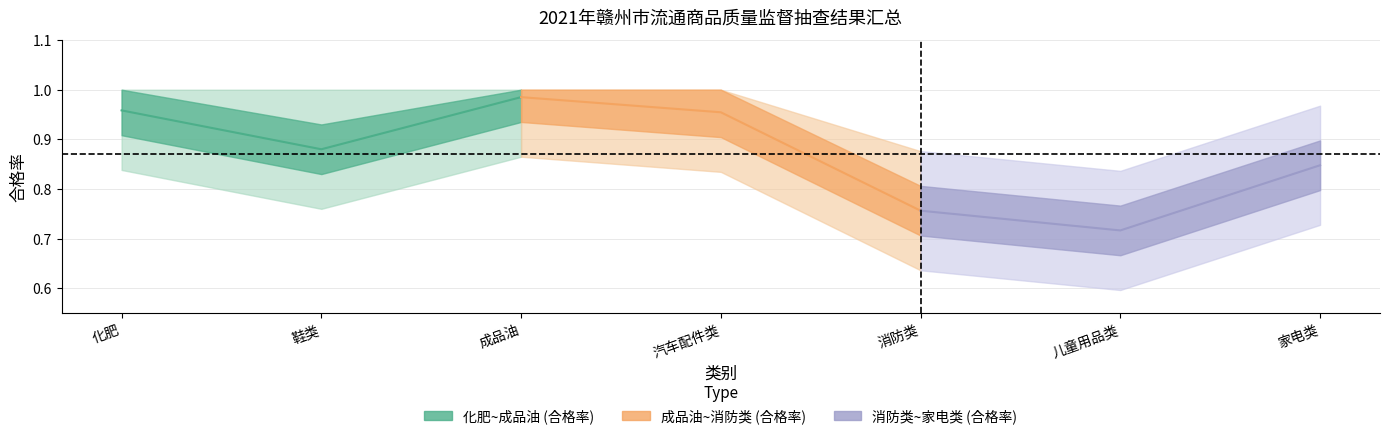

Is the value of 合格率（成品油~消防类） at 鞋类 greater than the value of 合格率（化肥~成品油） at 鞋类?

Yes